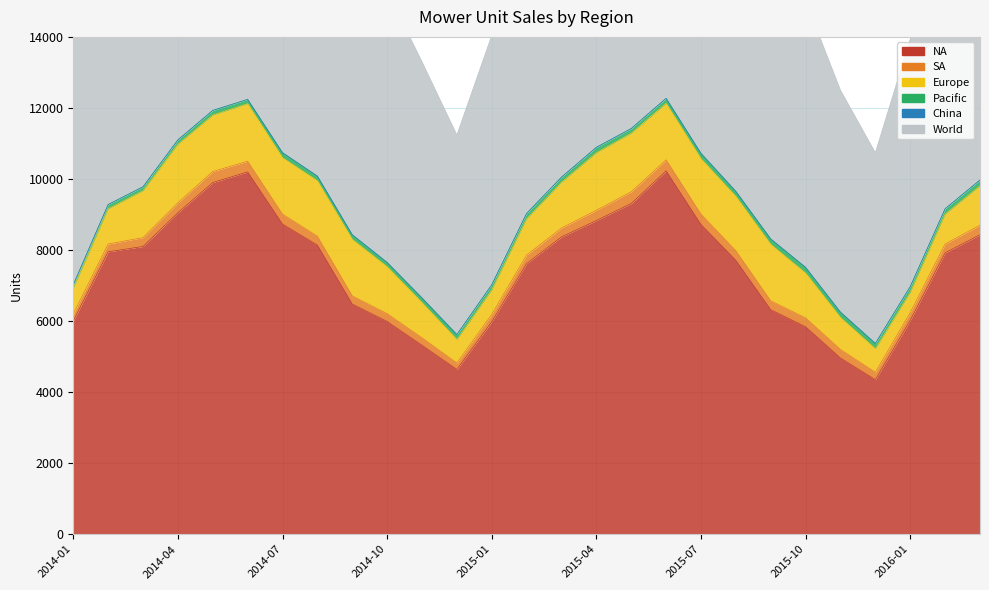

True or false: World and Europe cross at least once.

False